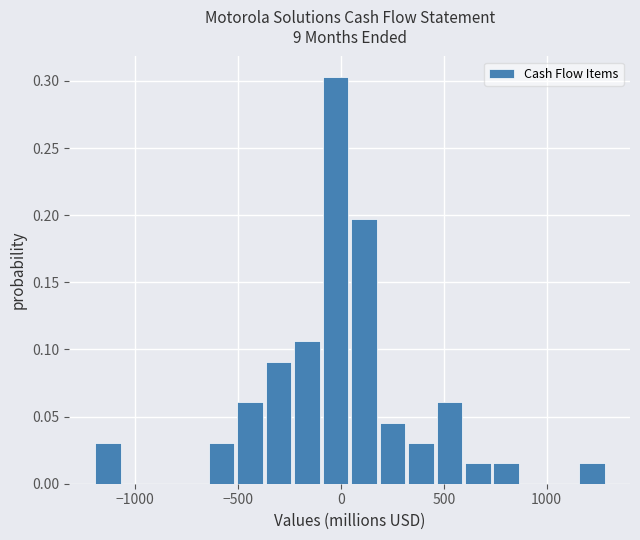

Read against the x-axis, roughly where is the centre of the tallest bar?

-50